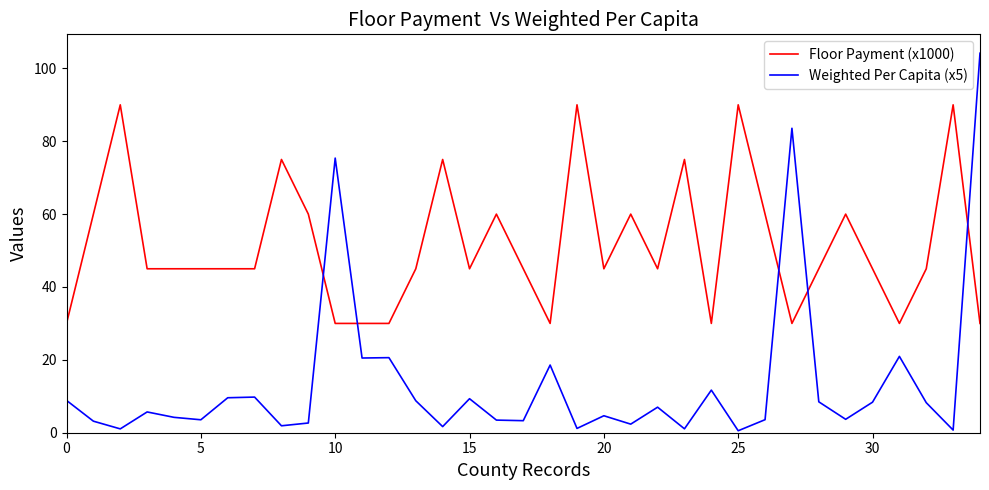

Which series has the widest spread of values?

Weighted Per Capita (x5)